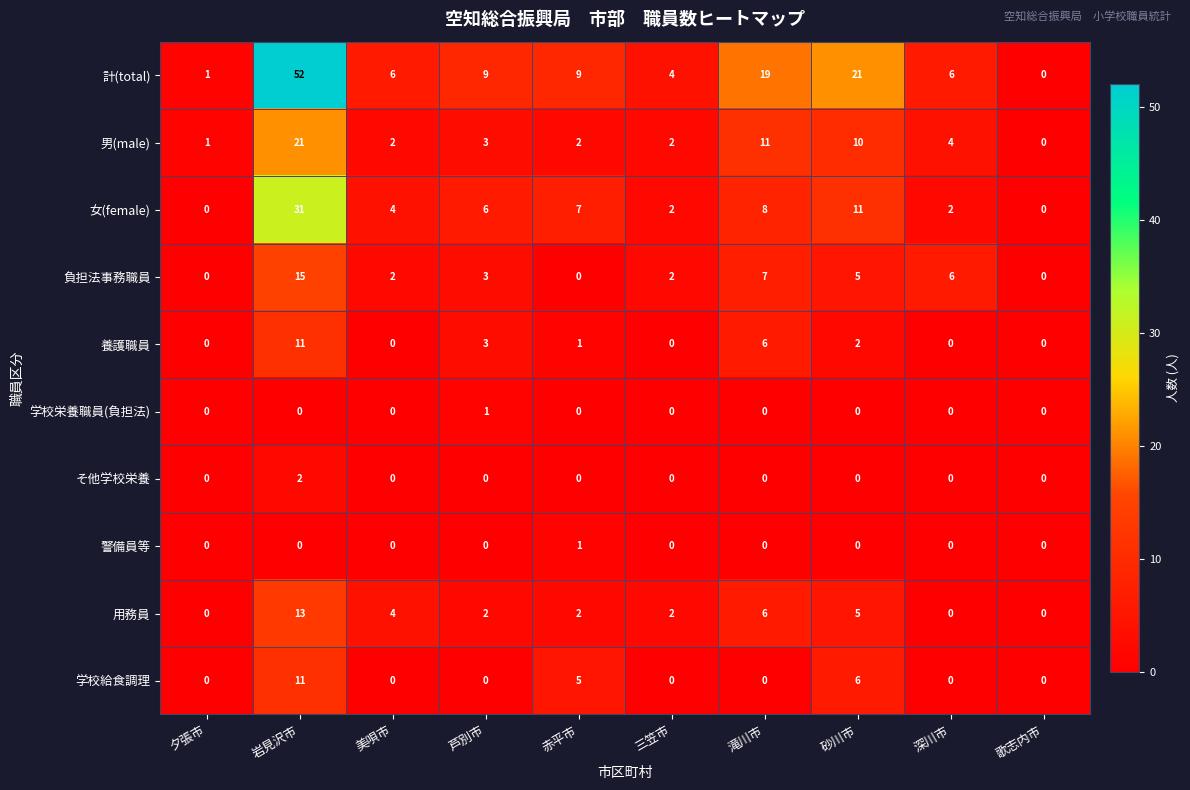

What is the sum of all 負担法事務職員 values?

40